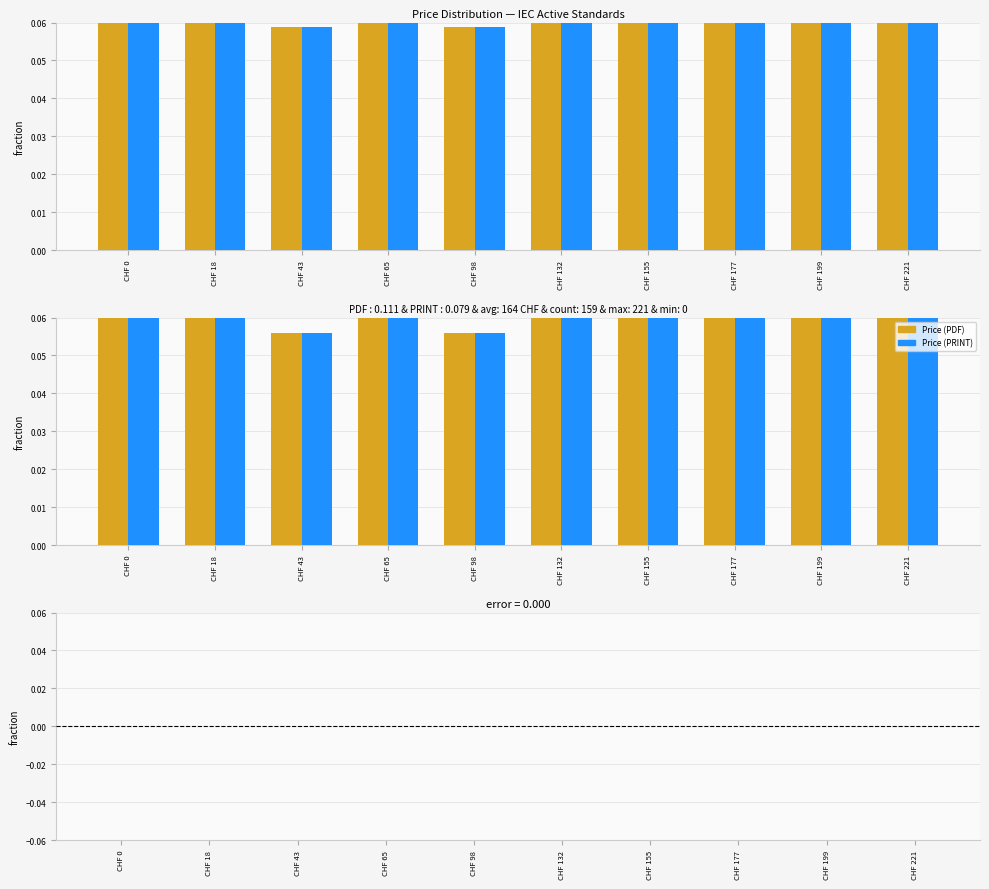

Between CHF 0 and CHF 221, which is larger?

CHF 0